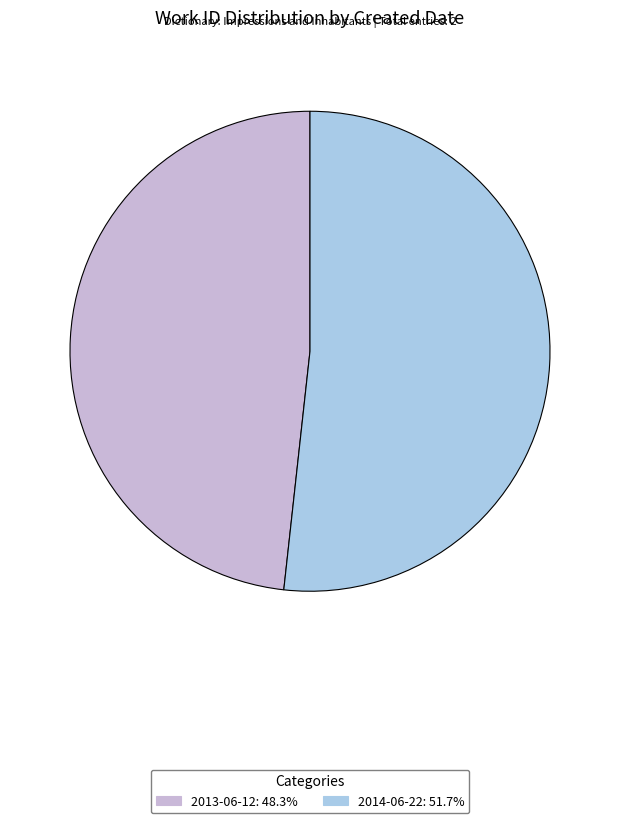

Rank the categories by value from lowest to highest.

2013-06-12, 2014-06-22